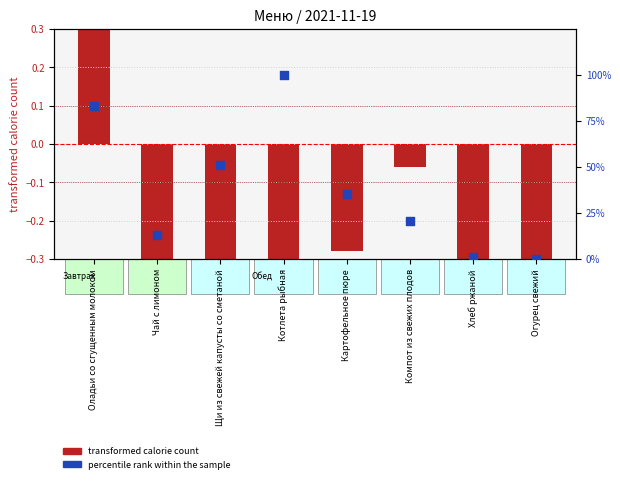

What are all the series names shown in the legend?

transformed calorie count, percentile rank within the sample